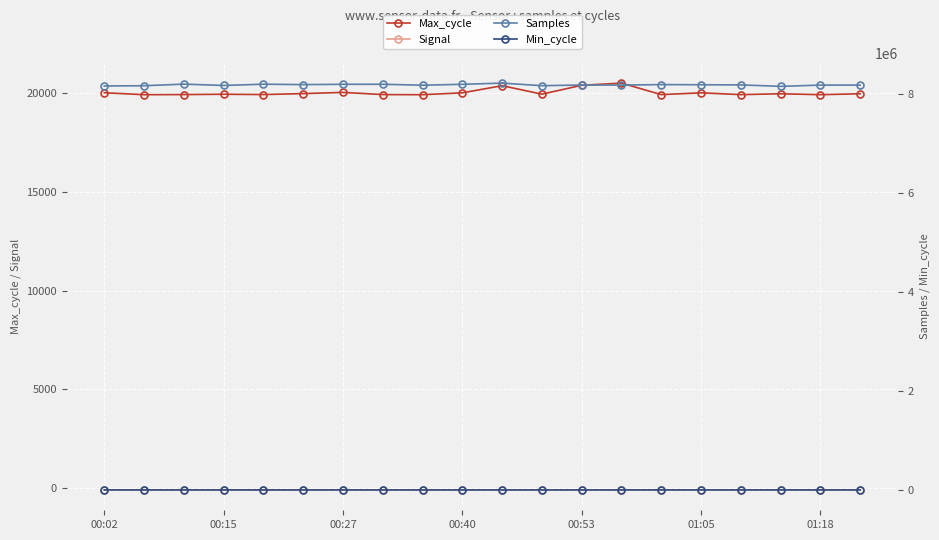

How many series are shown in this chart?

4